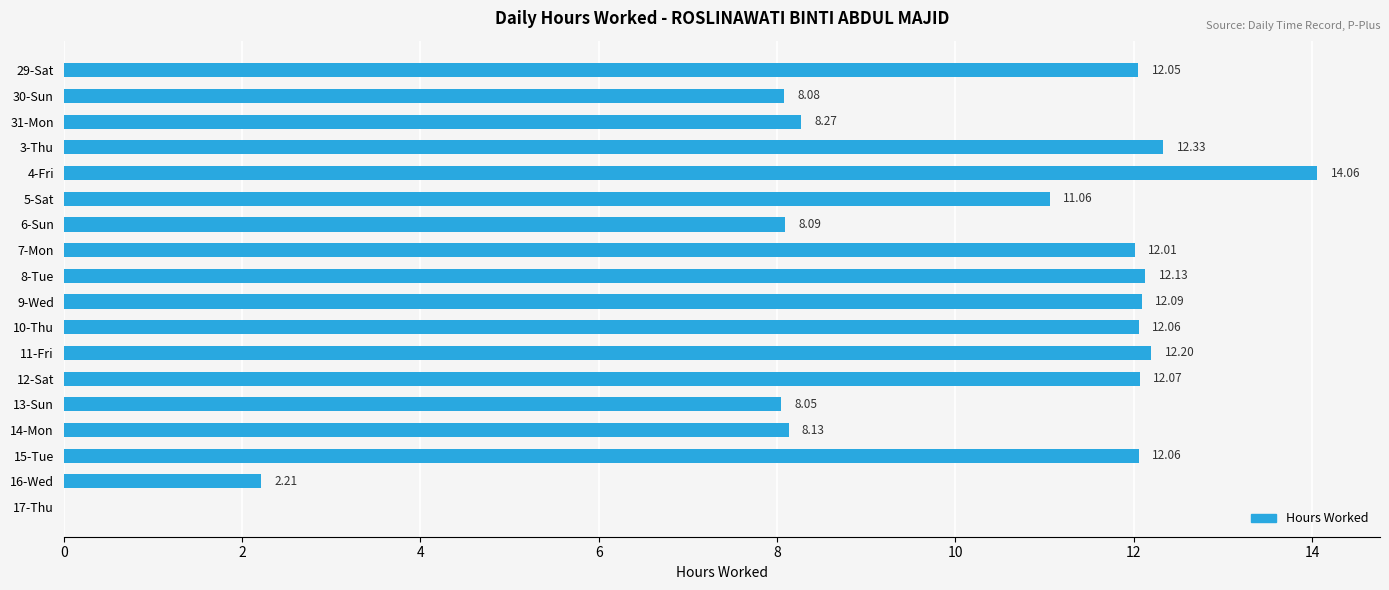

What is the sum of all values?

177.0